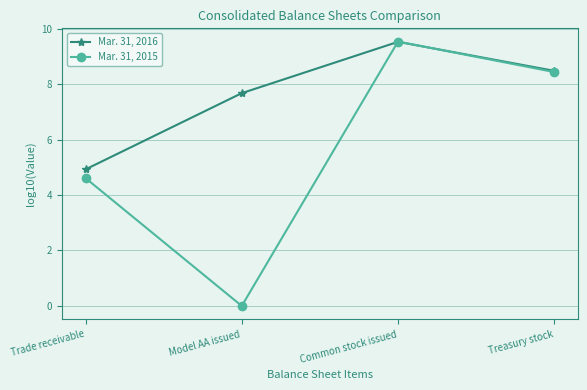

What is the highest value of the Mar. 31, 2015 series?

9.5